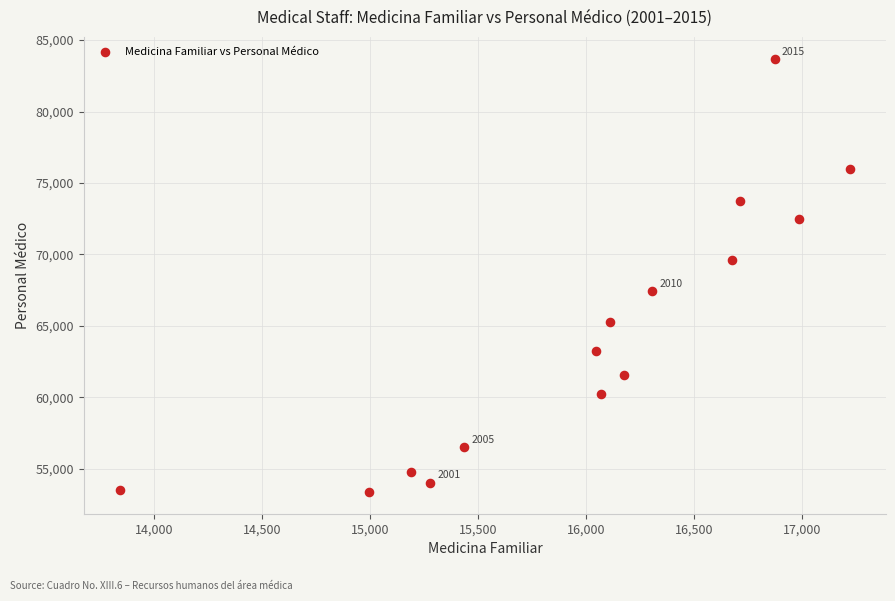

What is the range of Y values (max minus min)?

30331